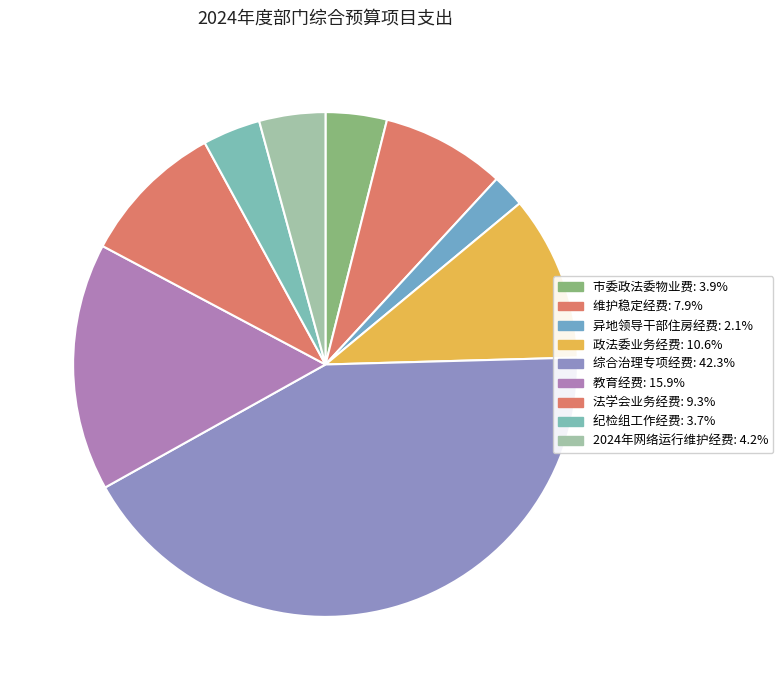

Does any single category account for the majority?

No